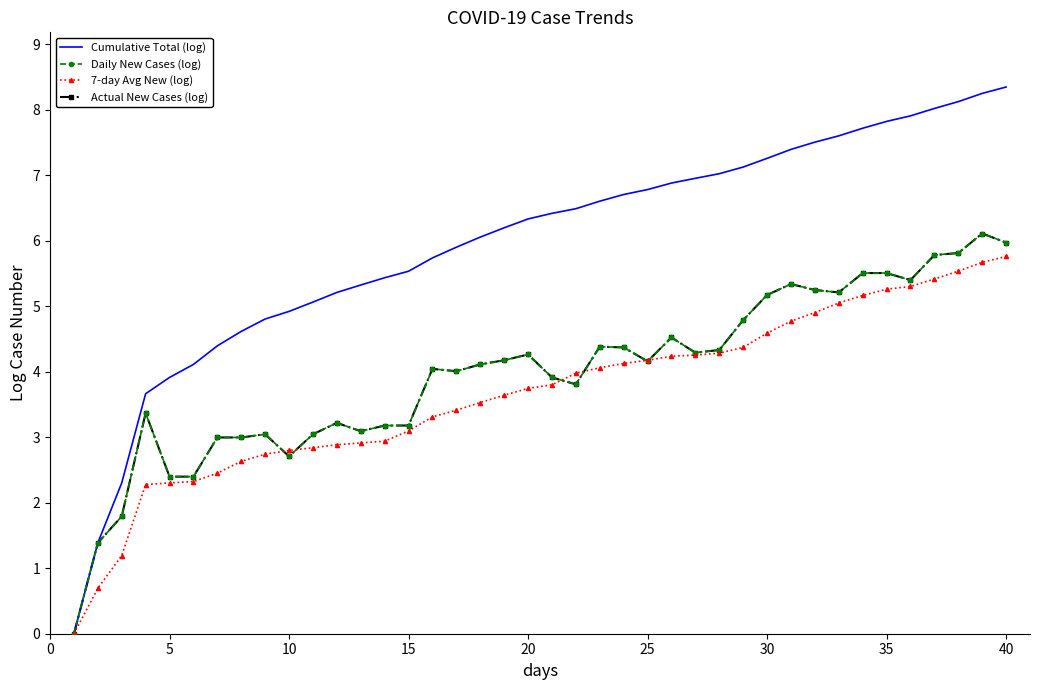

What is the difference between the second highest and second lowest values in the 7-day Avg New (log) series?

5.0